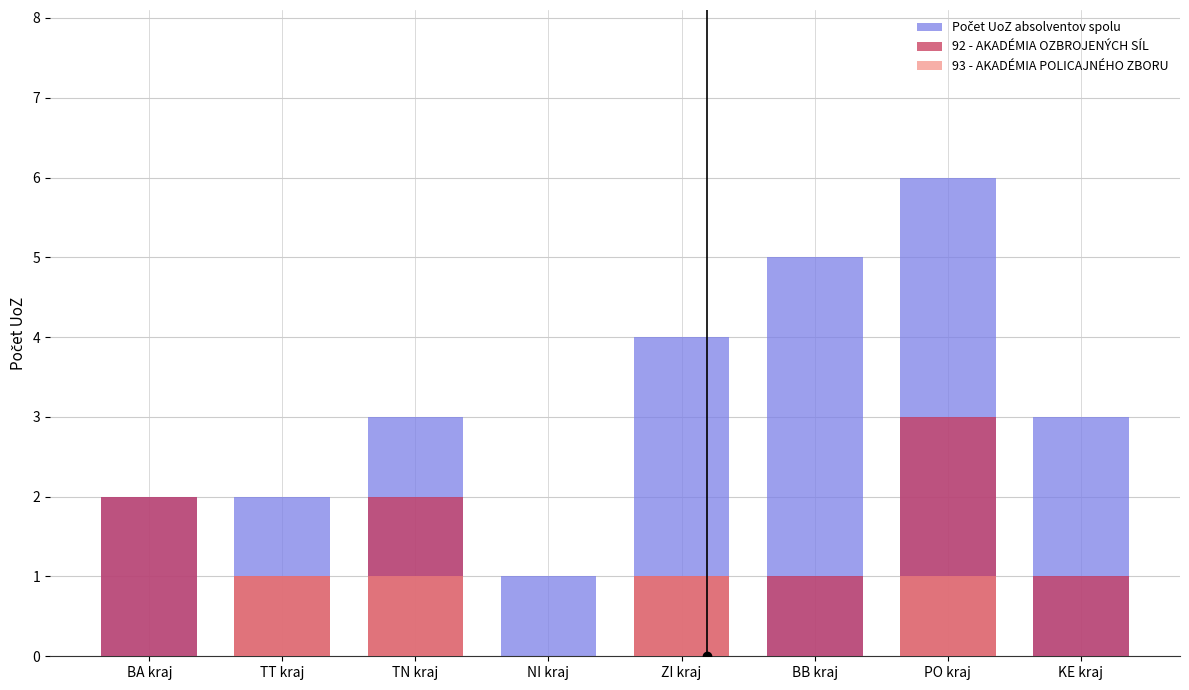

How many series are shown in this chart?

3